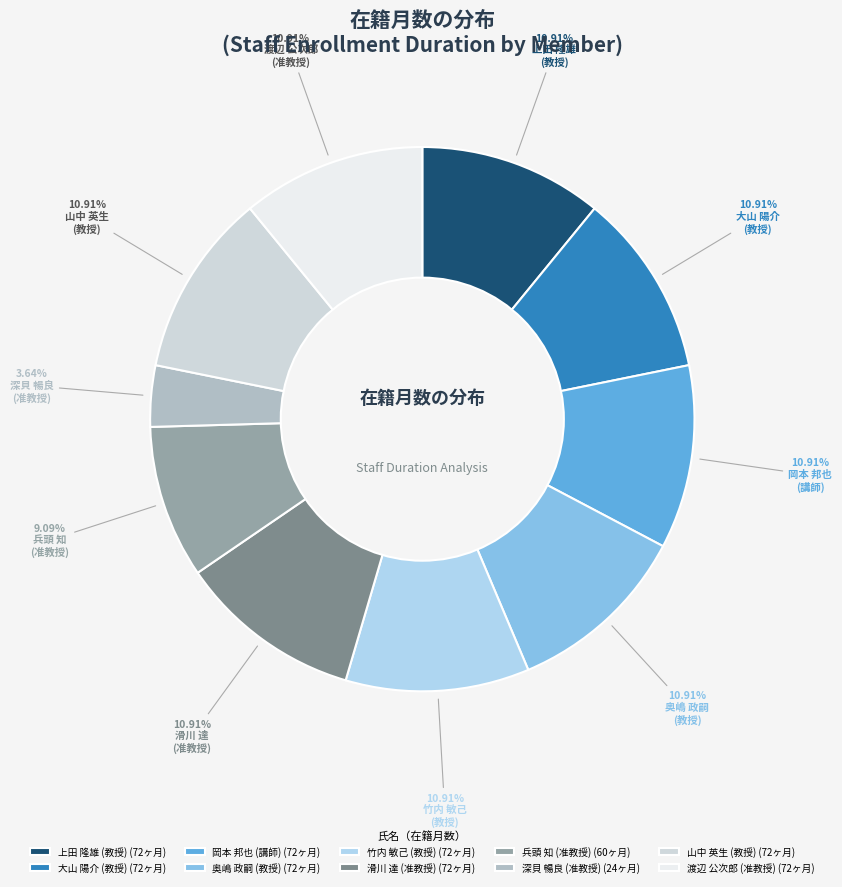

How many segments does this pie chart have?

10